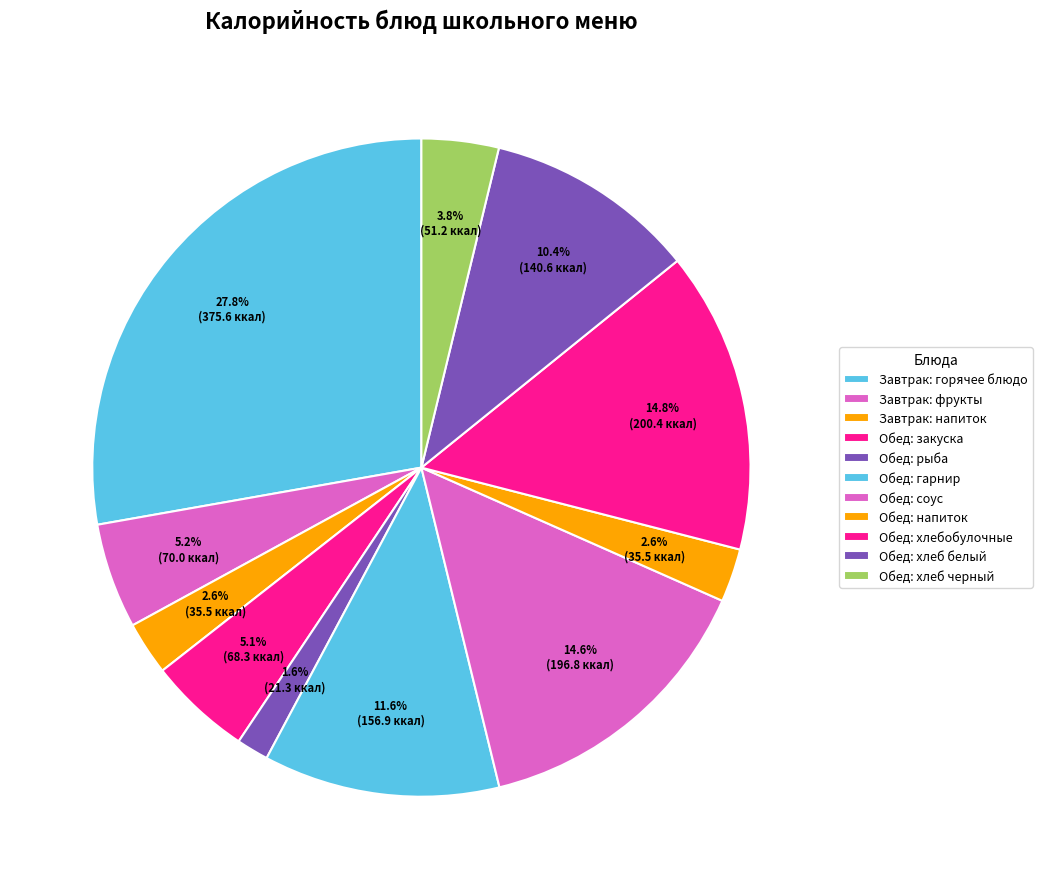

How many segments does this pie chart have?

11